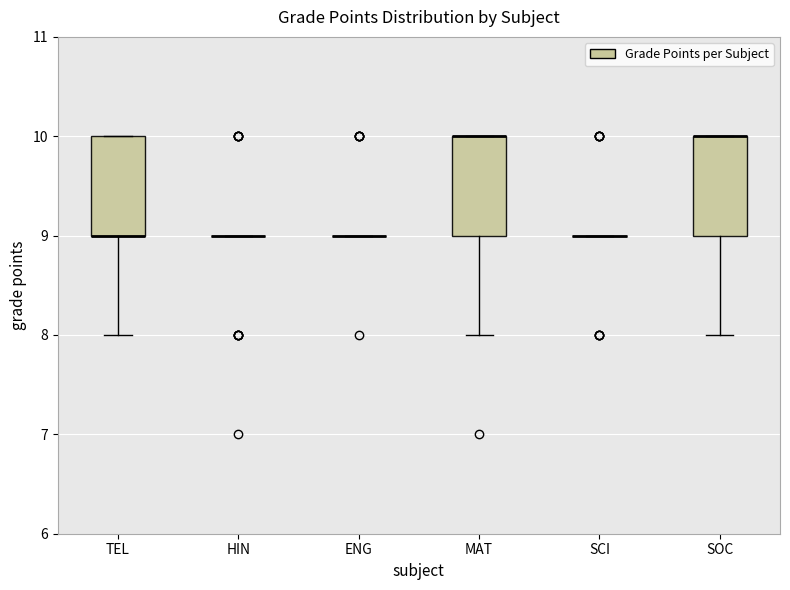

Reading left to right, read every box against the y-axis: the position of its median line, the range the box covers, and the ends of its whiskers. The values are not printed on the chart, so give them approximately, as read against the axis.

TEL: median 9 (drawn on the box's lower edge), box 9 to 10, whiskers 8 to 10
HIN: box collapsed to a line at 9, whiskers 9 to 9
ENG: box collapsed to a line at 9, whiskers 9 to 9
MAT: median 10 (drawn on the box's upper edge), box 9 to 10, whiskers 8 to 10
SCI: box collapsed to a line at 9, whiskers 9 to 9
SOC: median 10 (drawn on the box's upper edge), box 9 to 10, whiskers 8 to 10